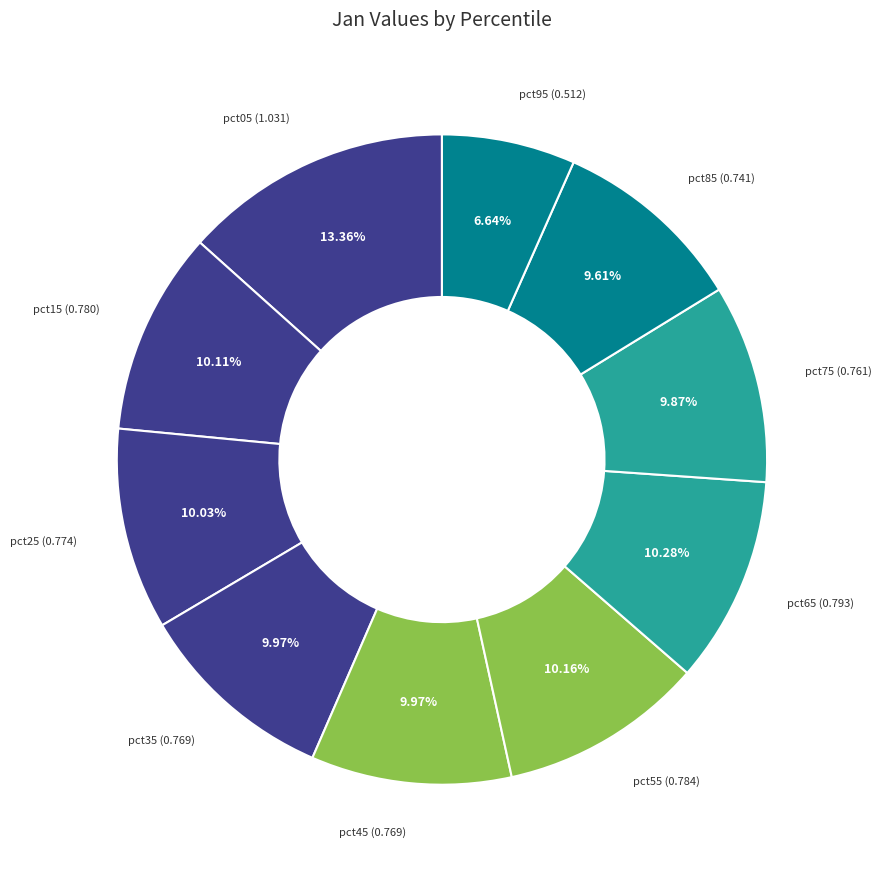

Is it true that pct95 is 7% of the pie?

True